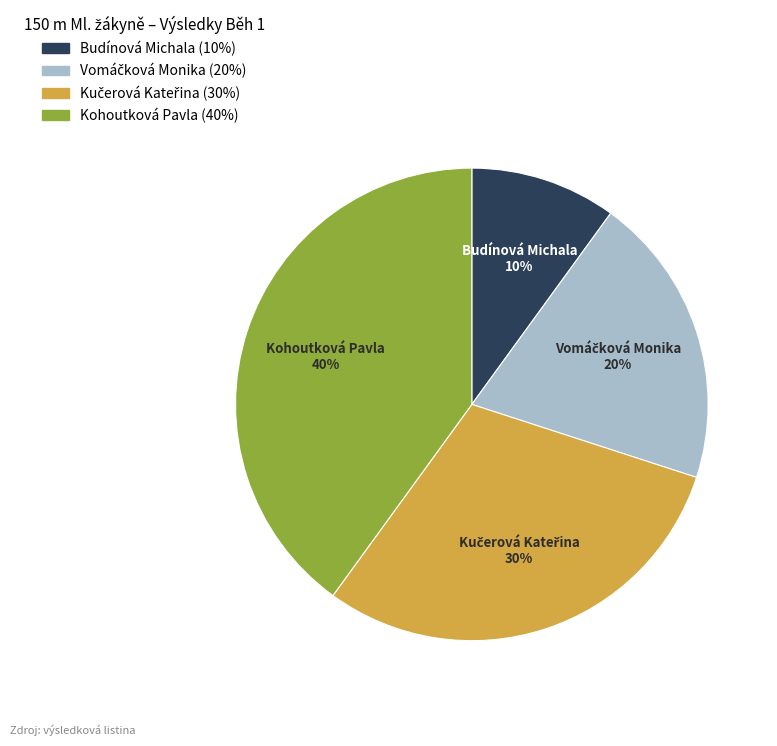

What percentage is the Kohoutková Pavla slice, to the nearest percent?

40%